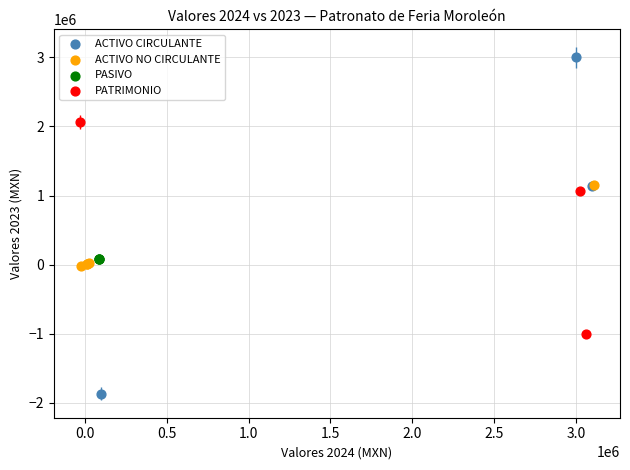

Which series reaches the minimum Y coordinate?

ACTIVO CIRCULANTE